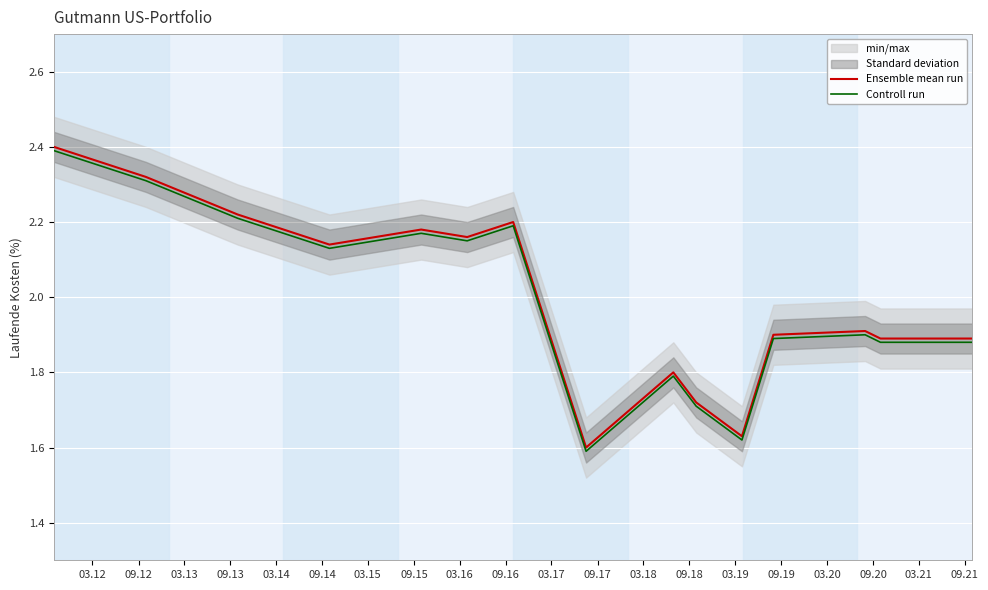

True or false: Ensemble mean run and Controll run cross at least once.

False